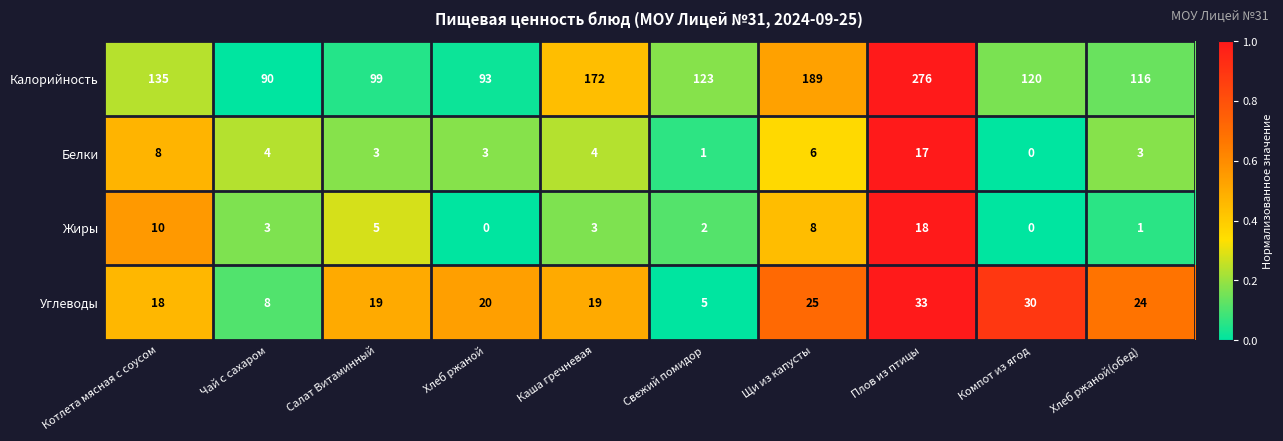

Which label corresponds to the largest value in the chart?

Плов из птицы